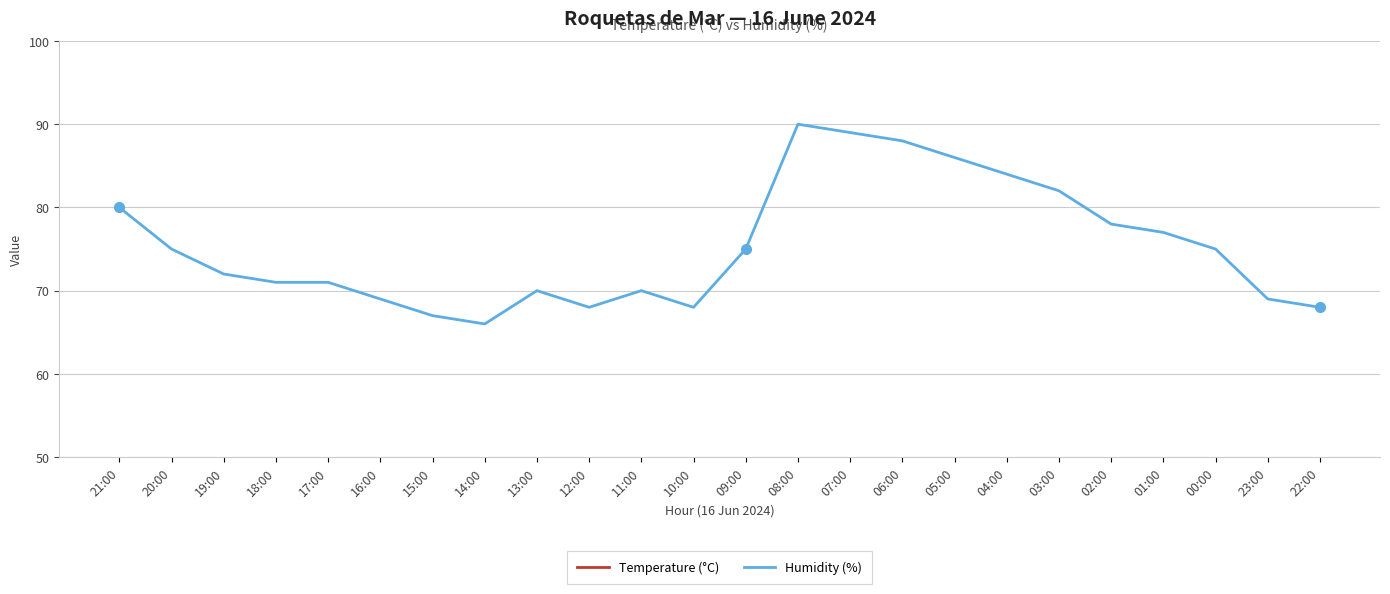

What is the difference between the Humidity (%) values at 18:00 and 01:00?

6